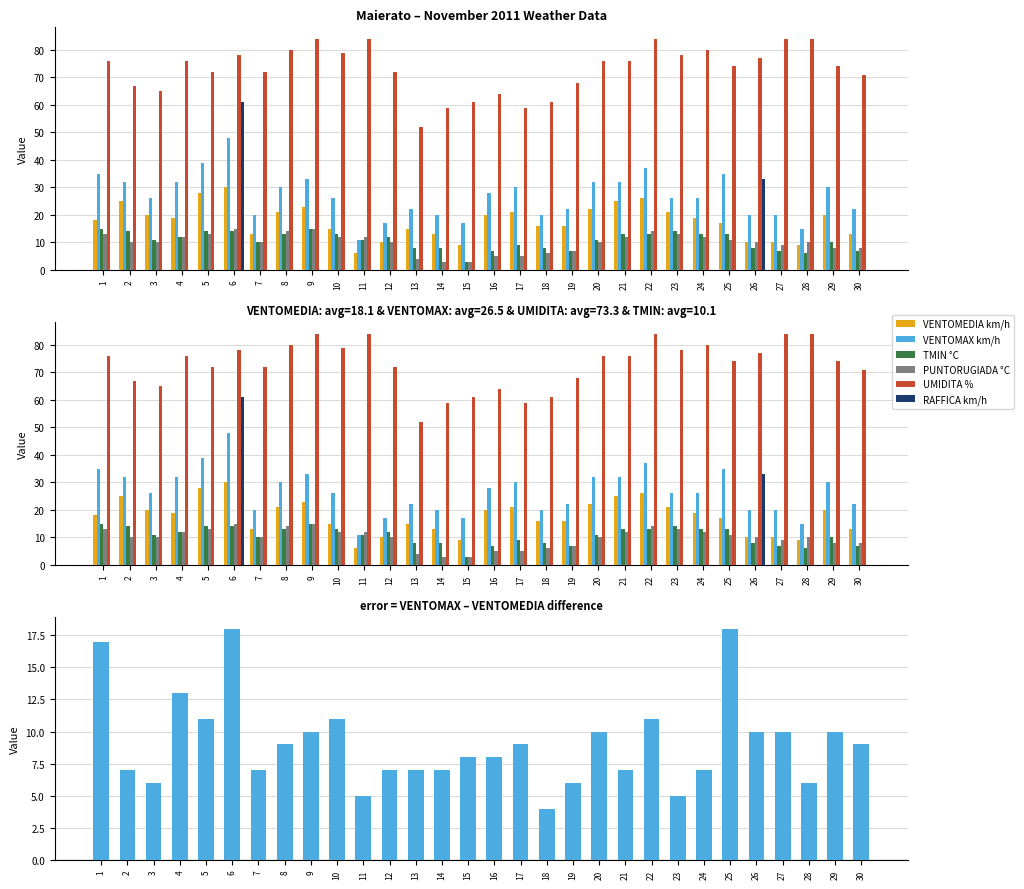

At how many categories does at least one series exceed 40?

30